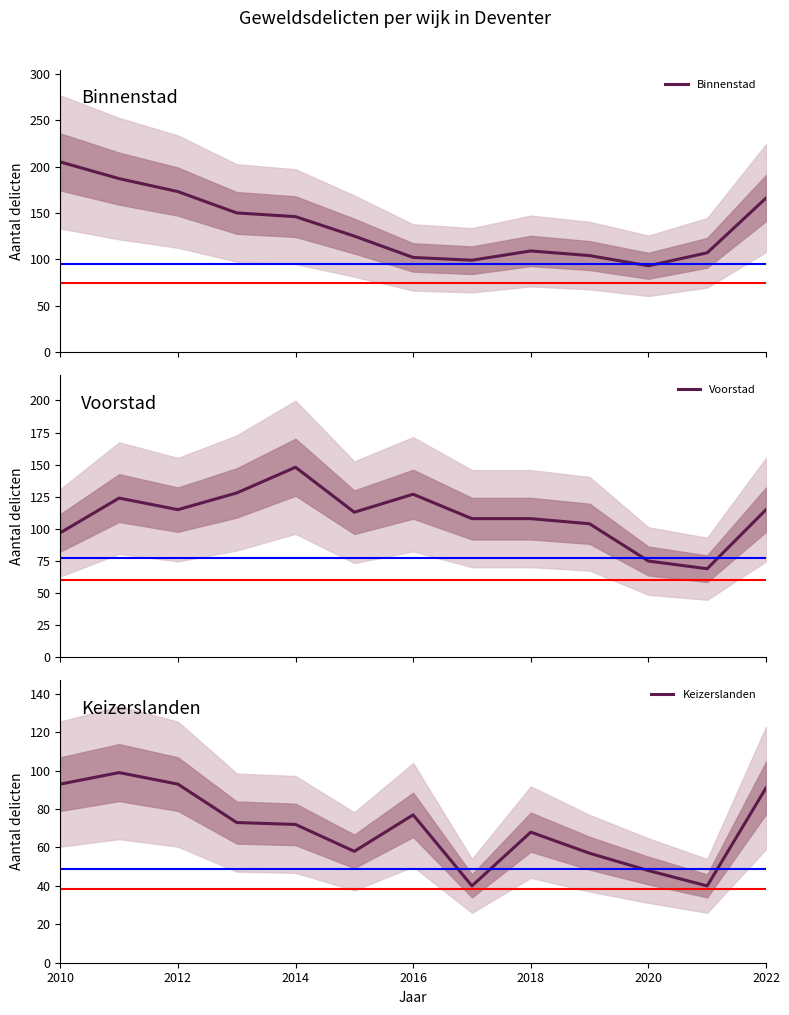

What is the value of the Voorstad point at the 9th from the left?

108